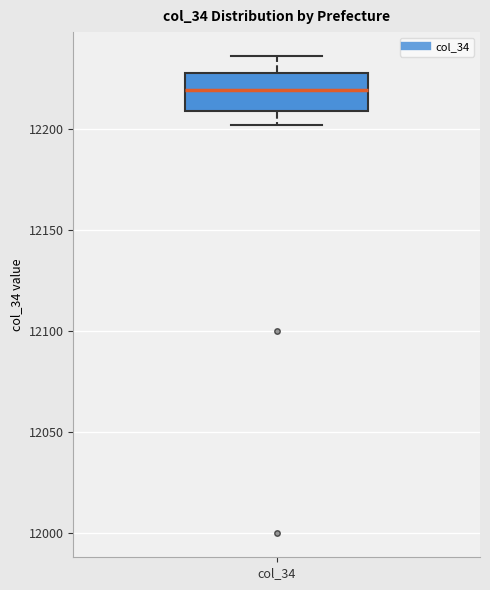

Read this box plot against the y-axis: the position of the median line, the range covered by the box, and the ends of both whiskers. The values are not printed on the chart, so give them approximately, as read against the axis.

median 12220, box 12210 to 12230, whiskers 12200 to 12235